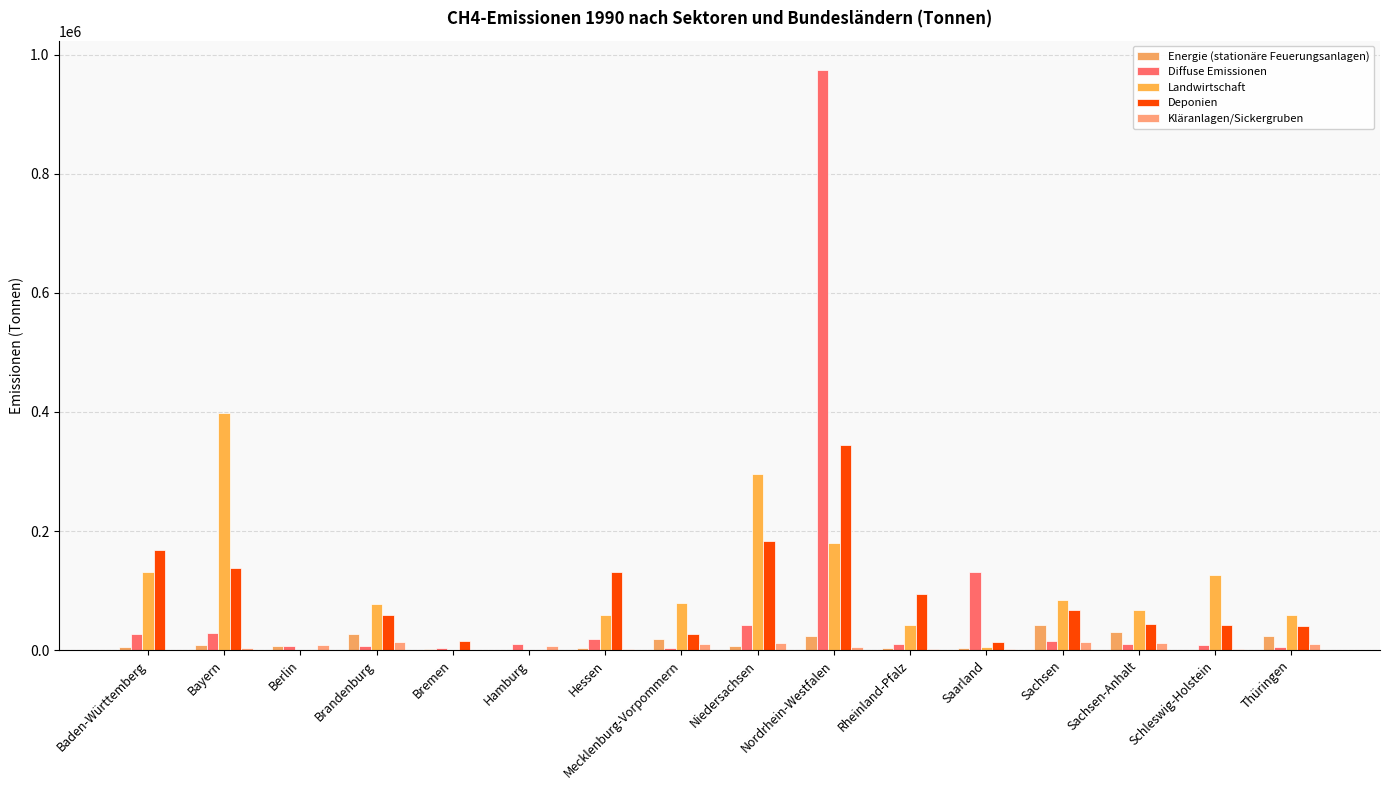

How many categories are shown in the chart?

16